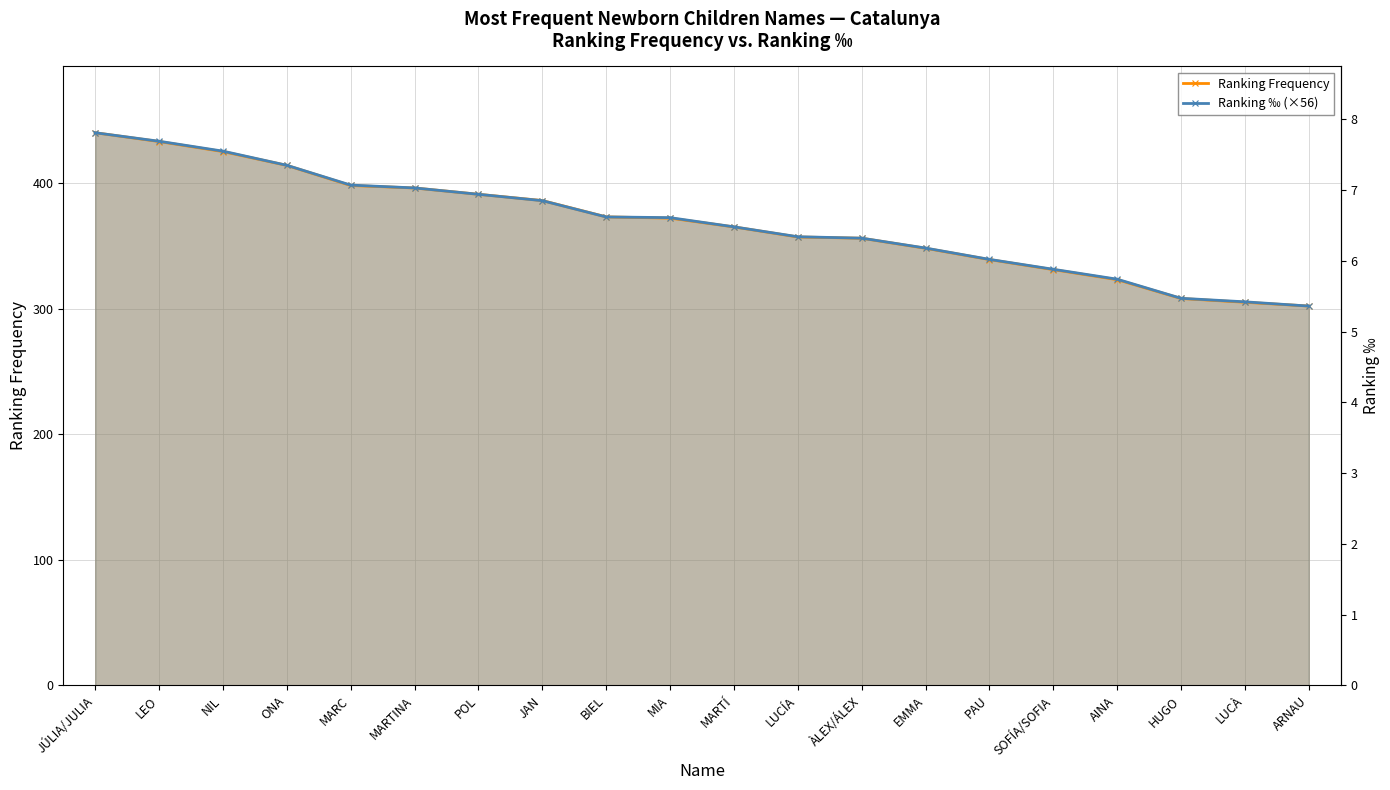

Count the number of data series in this chart.

2